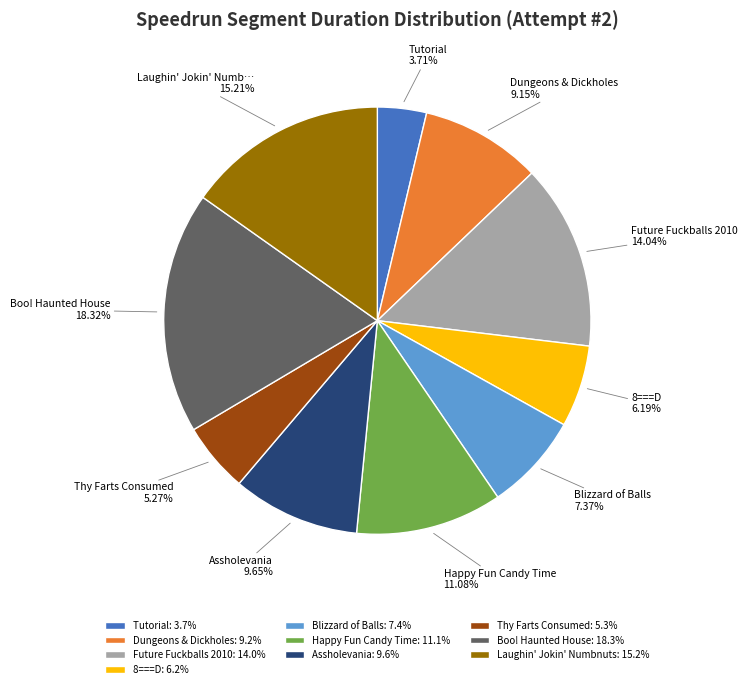

Is it true that 8===D is 12% of the pie?

False